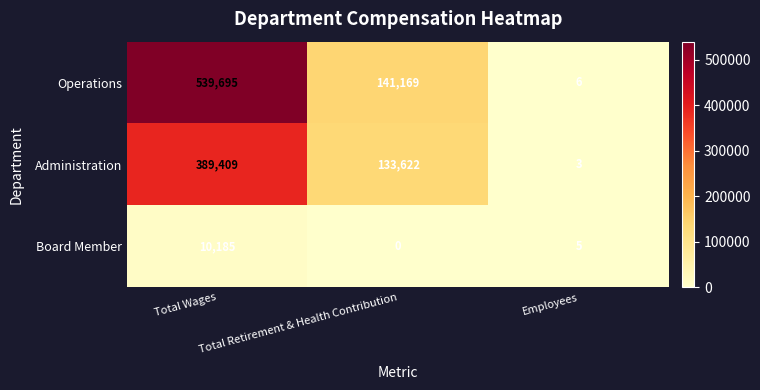

What is the minimum value for Operations?

6